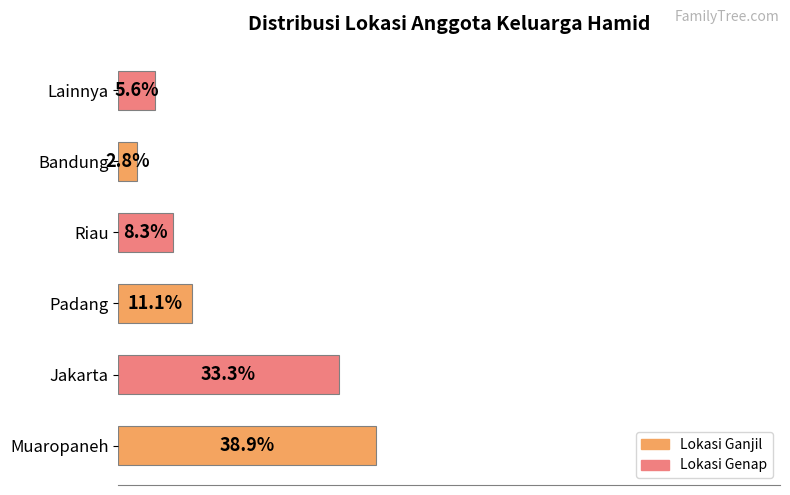

Between Riau and Jakarta, which is larger?

Jakarta